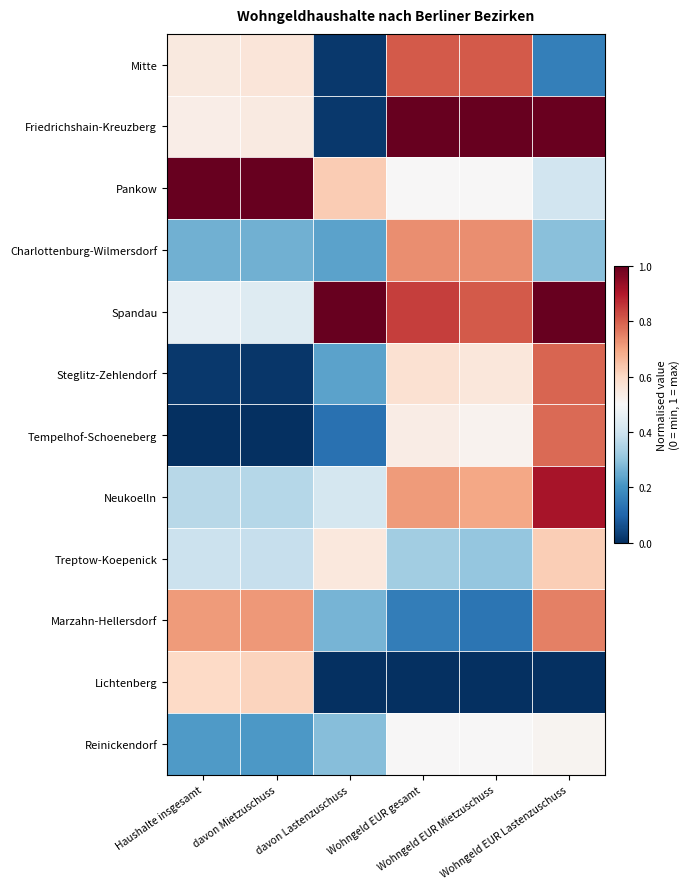

Reading left to right, what are all the values shown in this chart?

Mitte: Haushalte insgesamt=0.5	davon Mietzuschuss=0.6	davon Lastenzuschuss=0.0	Wohngeld EUR gesamt=0.8	Wohngeld EUR Mietzuschuss=0.8	Wohngeld EUR Lastenzuschuss=0.2
Friedrichshain-Kreuzberg: Haushalte insgesamt=0.5	davon Mietzuschuss=0.5	davon Lastenzuschuss=0.0	Wohngeld EUR gesamt=1.0	Wohngeld EUR Mietzuschuss=1.0	Wohngeld EUR Lastenzuschuss=1.0
Pankow: Haushalte insgesamt=1.0	davon Mietzuschuss=1.0	davon Lastenzuschuss=0.6	Wohngeld EUR gesamt=0.5	Wohngeld EUR Mietzuschuss=0.5	Wohngeld EUR Lastenzuschuss=0.4
Charlottenburg-Wilmersdorf: Haushalte insgesamt=0.3	davon Mietzuschuss=0.3	davon Lastenzuschuss=0.2	Wohngeld EUR gesamt=0.7	Wohngeld EUR Mietzuschuss=0.7	Wohngeld EUR Lastenzuschuss=0.3
Spandau: Haushalte insgesamt=0.5	davon Mietzuschuss=0.4	davon Lastenzuschuss=1.0	Wohngeld EUR gesamt=0.8	Wohngeld EUR Mietzuschuss=0.8	Wohngeld EUR Lastenzuschuss=1.0
Steglitz-Zehlendorf: Haushalte insgesamt=0.0	davon Mietzuschuss=0.0	davon Lastenzuschuss=0.2	Wohngeld EUR gesamt=0.6	Wohngeld EUR Mietzuschuss=0.6	Wohngeld EUR Lastenzuschuss=0.8
Tempelhof-Schoeneberg: Haushalte insgesamt=0.0	davon Mietzuschuss=0.0	davon Lastenzuschuss=0.1	Wohngeld EUR gesamt=0.5	Wohngeld EUR Mietzuschuss=0.5	Wohngeld EUR Lastenzuschuss=0.8
Neukoelln: Haushalte insgesamt=0.4	davon Mietzuschuss=0.4	davon Lastenzuschuss=0.4	Wohngeld EUR gesamt=0.7	Wohngeld EUR Mietzuschuss=0.7	Wohngeld EUR Lastenzuschuss=0.9
Treptow-Koepenick: Haushalte insgesamt=0.4	davon Mietzuschuss=0.4	davon Lastenzuschuss=0.6	Wohngeld EUR gesamt=0.3	Wohngeld EUR Mietzuschuss=0.3	Wohngeld EUR Lastenzuschuss=0.6
Marzahn-Hellersdorf: Haushalte insgesamt=0.7	davon Mietzuschuss=0.7	davon Lastenzuschuss=0.3	Wohngeld EUR gesamt=0.2	Wohngeld EUR Mietzuschuss=0.1	Wohngeld EUR Lastenzuschuss=0.8
Lichtenberg: Haushalte insgesamt=0.6	davon Mietzuschuss=0.6	davon Lastenzuschuss=0.0	Wohngeld EUR gesamt=0.0	Wohngeld EUR Mietzuschuss=0.0	Wohngeld EUR Lastenzuschuss=0.0
Reinickendorf: Haushalte insgesamt=0.2	davon Mietzuschuss=0.2	davon Lastenzuschuss=0.3	Wohngeld EUR gesamt=0.5	Wohngeld EUR Mietzuschuss=0.5	Wohngeld EUR Lastenzuschuss=0.5